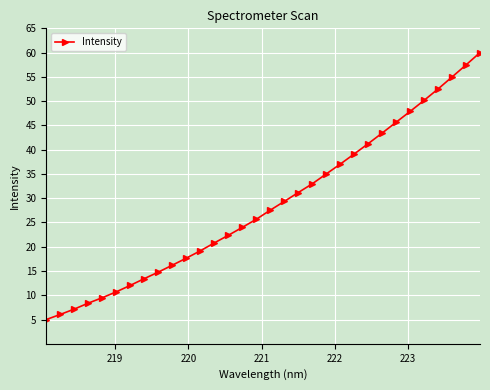

What is the greatest value displayed?

60.0